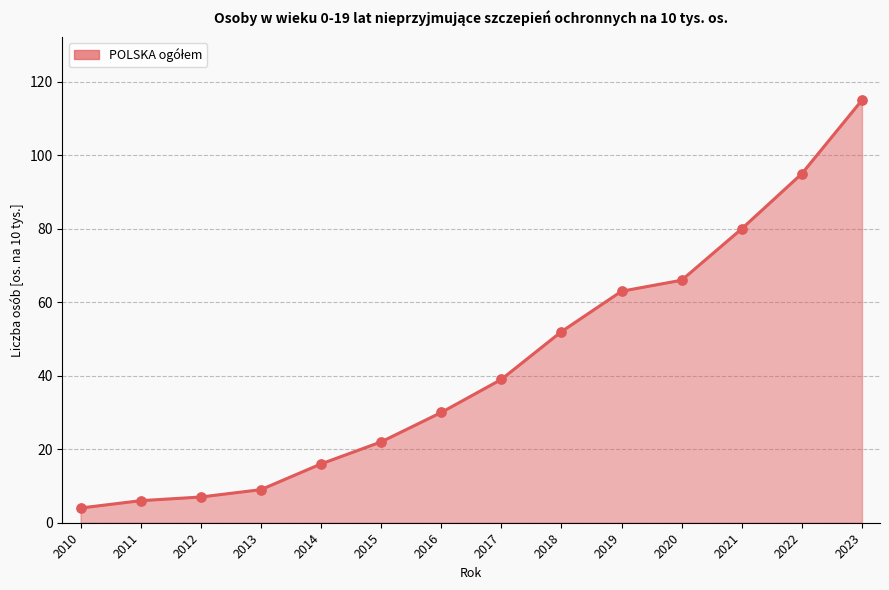

Which has a higher value, 2010 or 2011?

2011